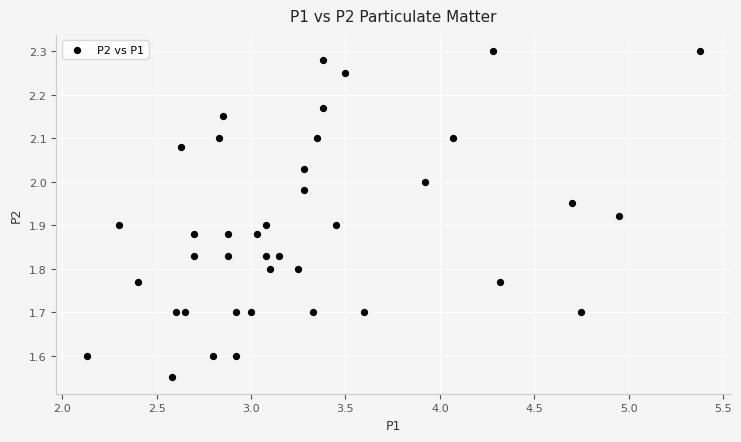

What is the range of X values (max minus min)?

3.2